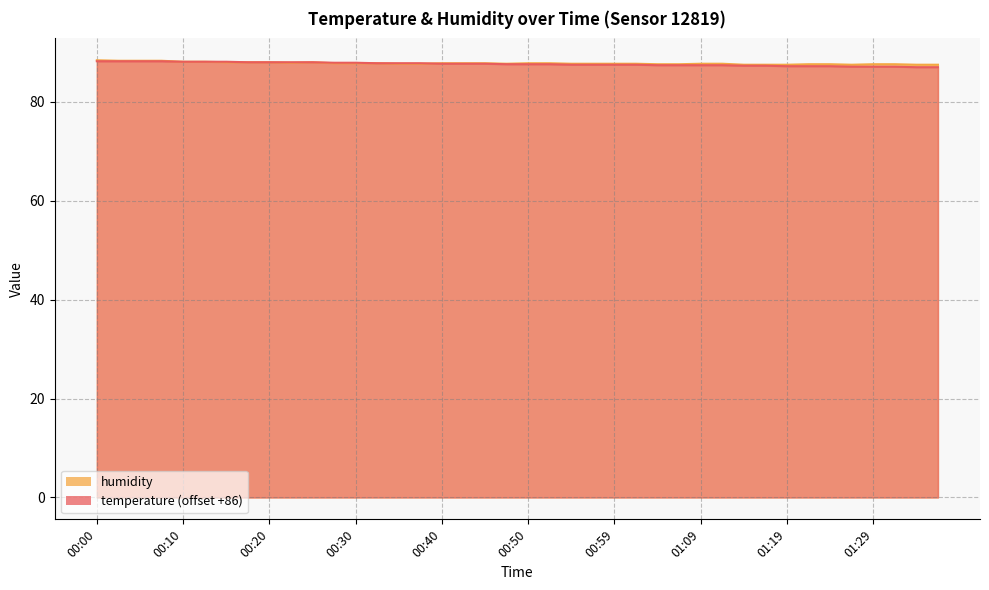

The humidity series shows 87.8 at 00:45. True or false?

True